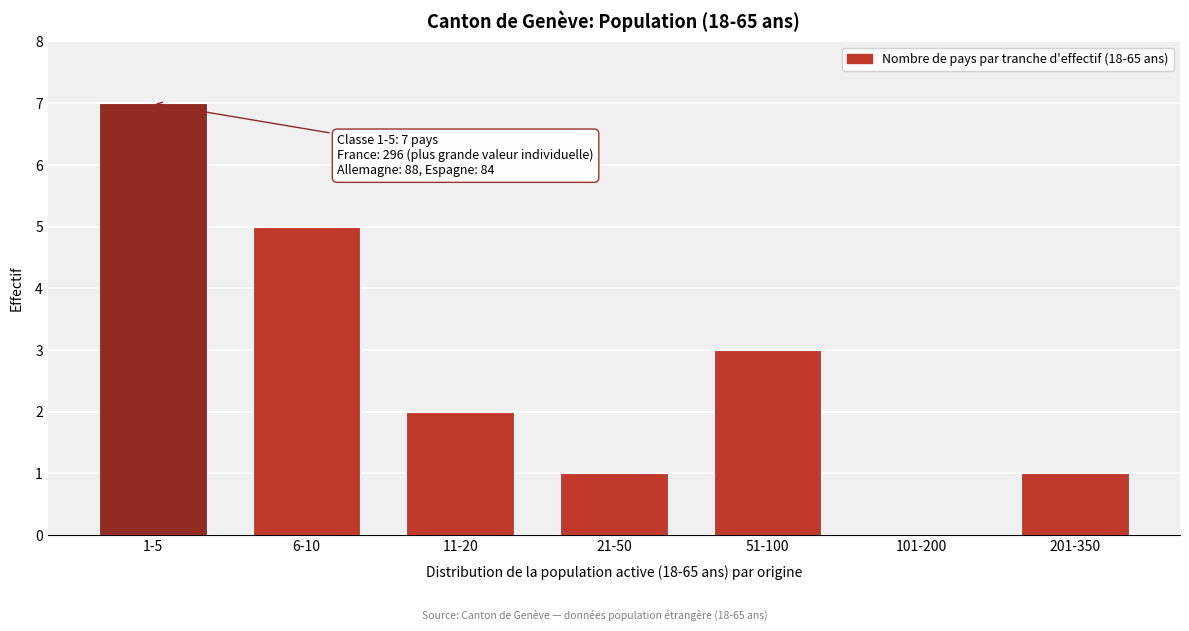

Reading left to right, extract all data points from this chart.

1-5=7	6-10=5	11-20=2	21-50=1	51-100=3	101-200=0	201-350=1